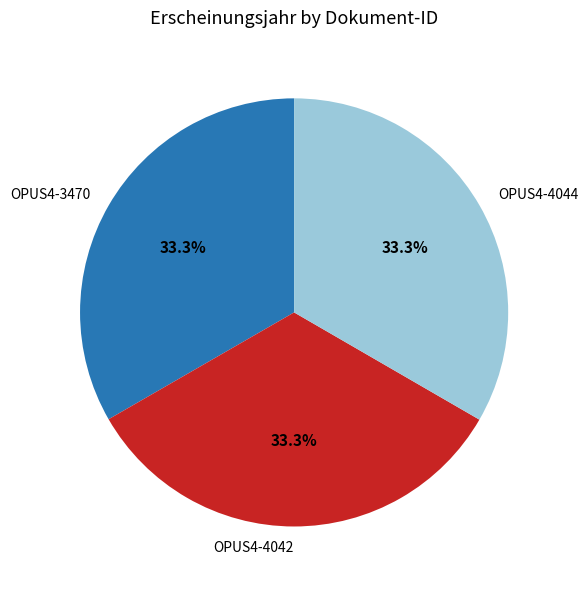

Does OPUS4-4044 represent more than half of the total?

No